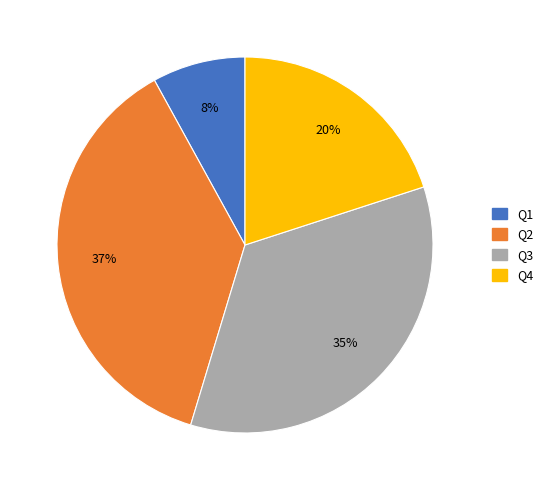

Do Q3 and Q4 together represent more than half of the pie?

Yes